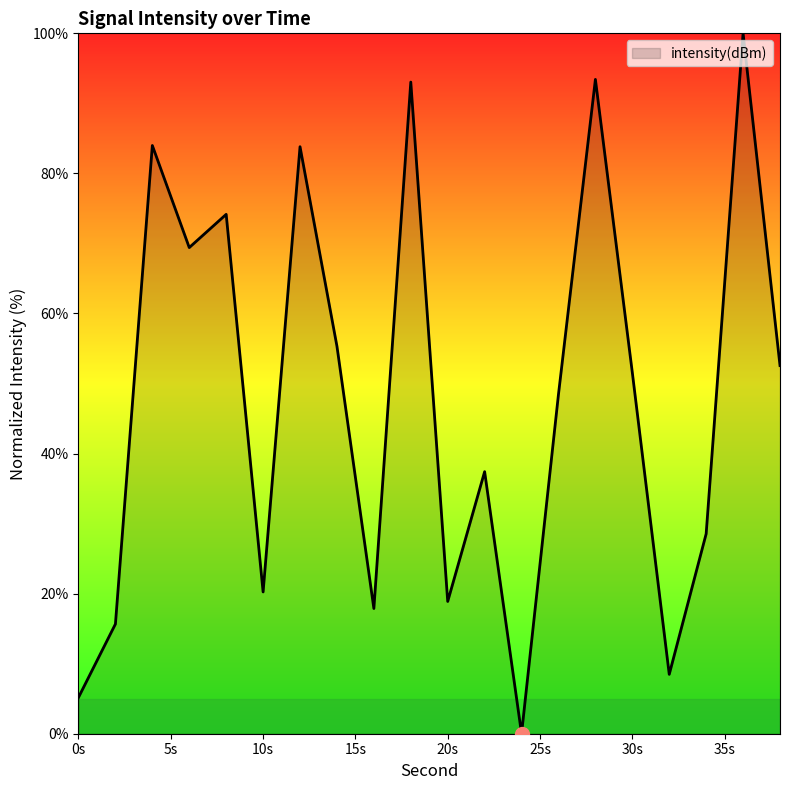

What is the difference between the maximum and minimum values?

100.0